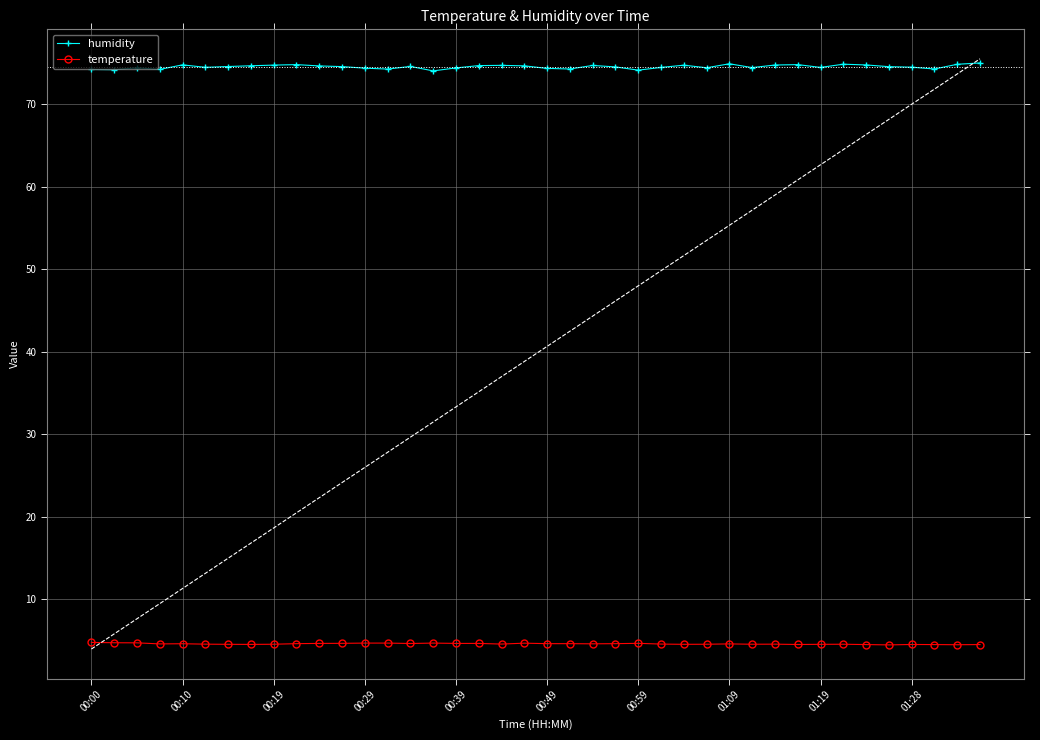

What is the lowest value of the humidity series?

74.1